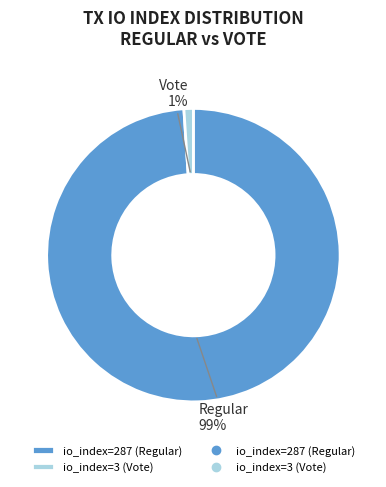

To the nearest percent, what is the difference between the largest and smallest slice percentages?

98%